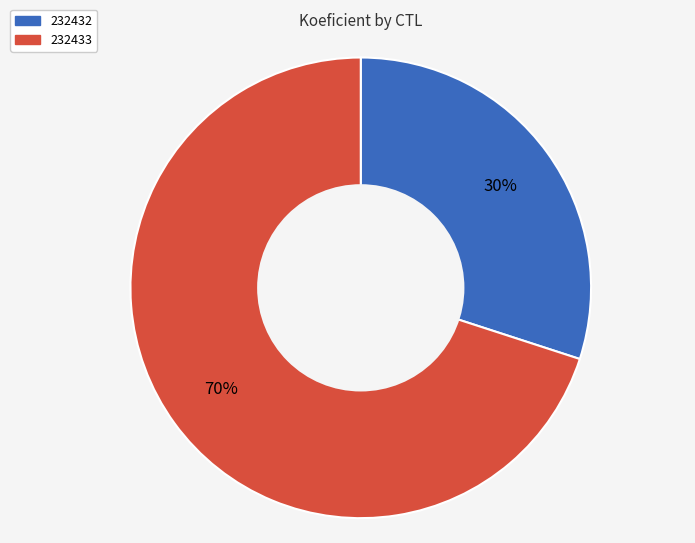

Approximately how many times larger is the value at 232433 compared to 232432?

2.3